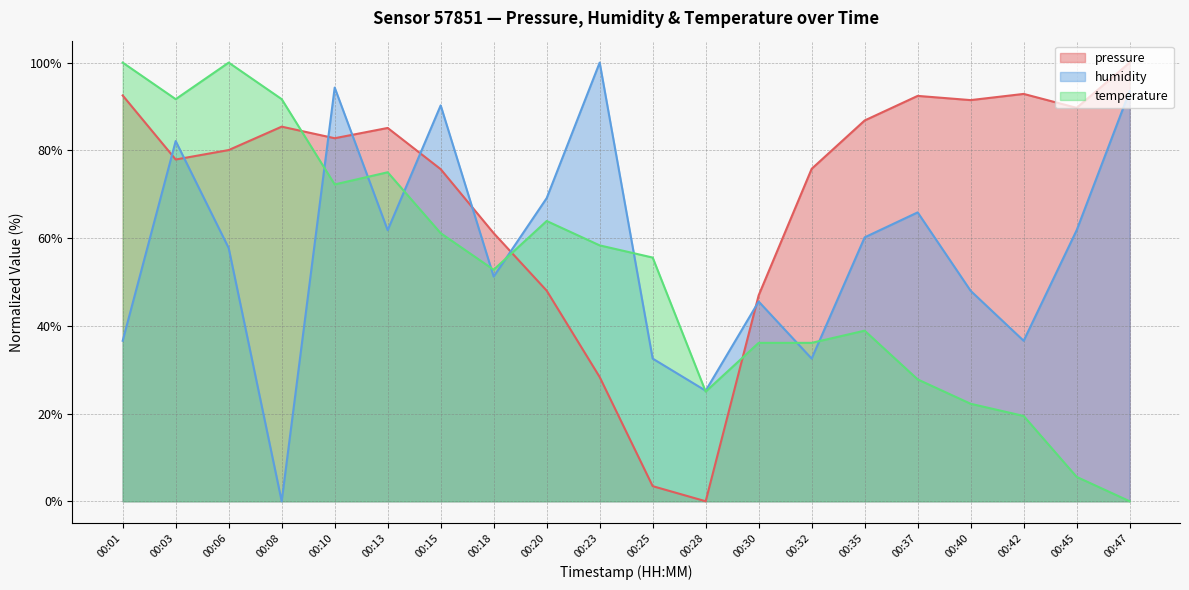

How many data points in pressure are less than 82?

10